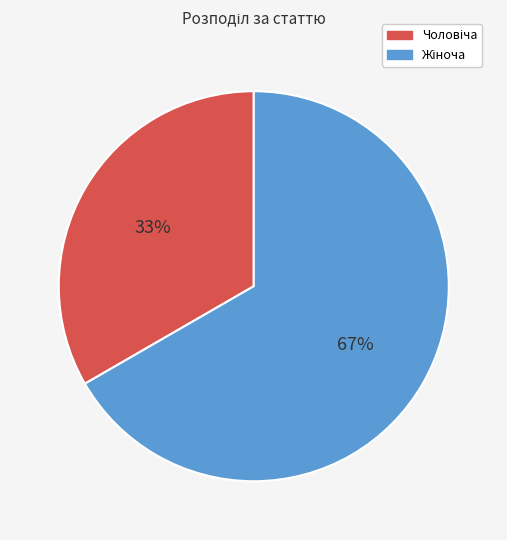

Is there a majority slice in this chart?

Yes